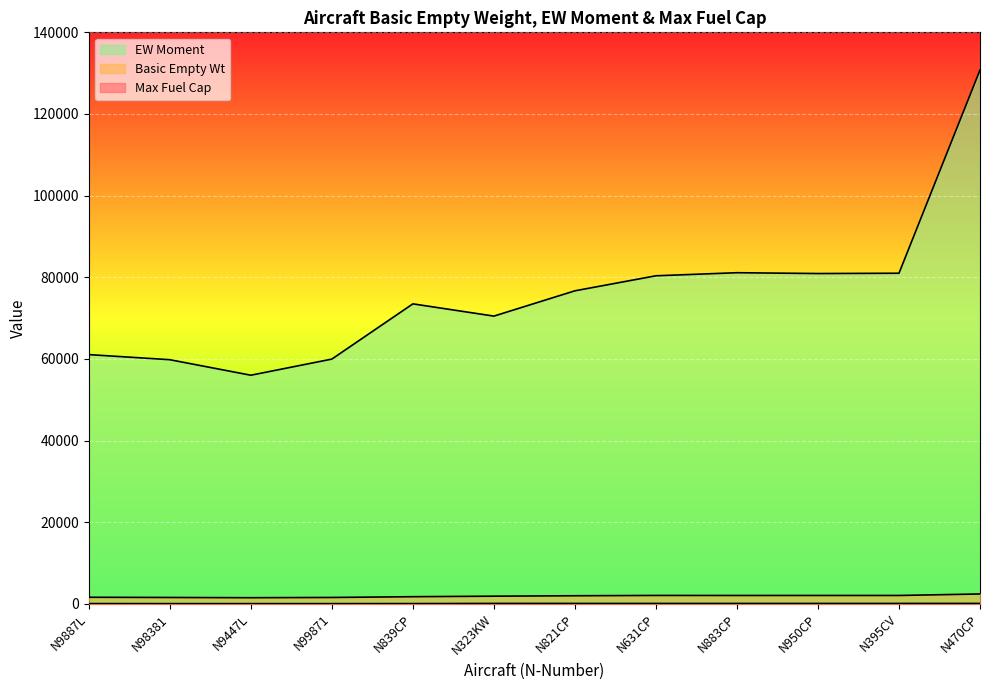

How many interior local peaks does the Max Fuel Cap series have?

1